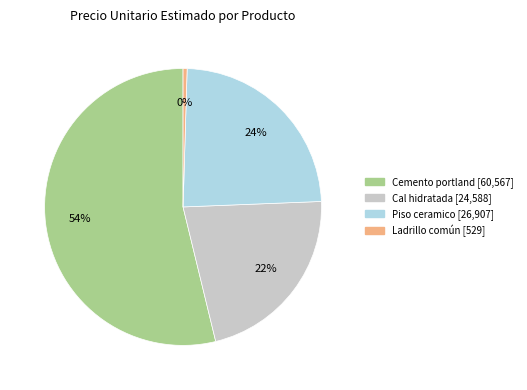

Is the sum of Ladrillo común and Piso ceramico greater than half?

No